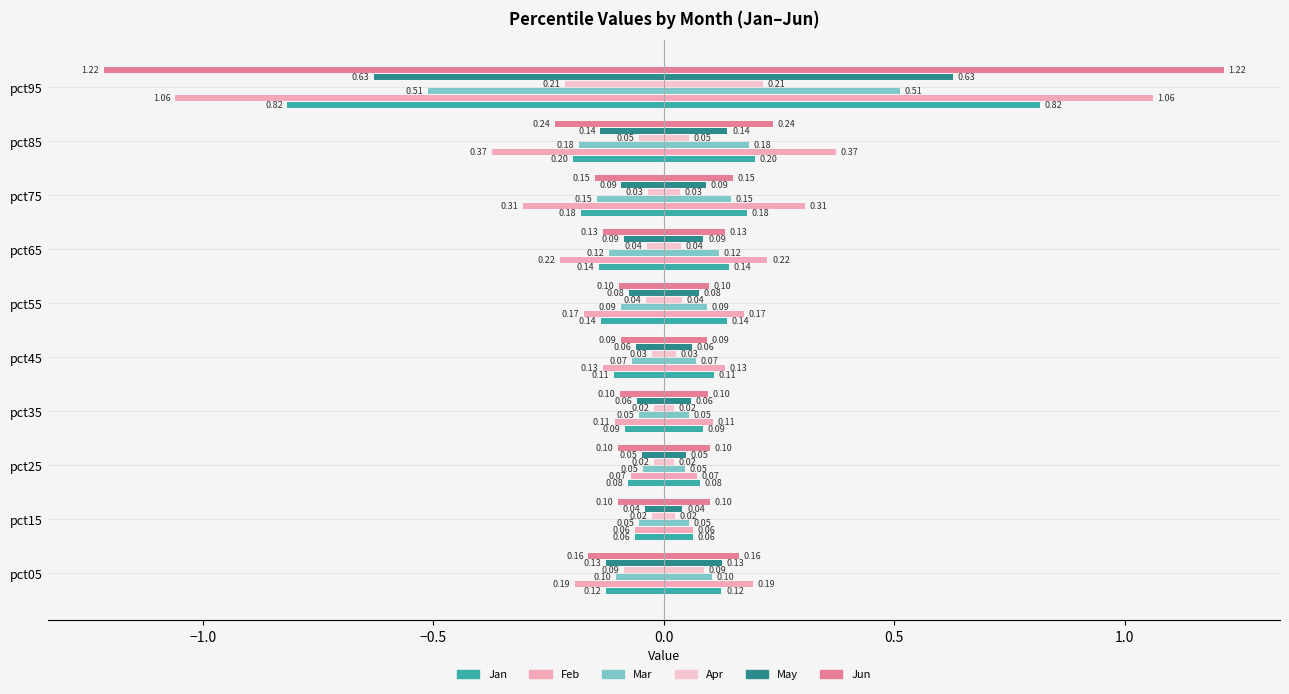

What is the difference between the highest and lowest values at pct45?

0.1